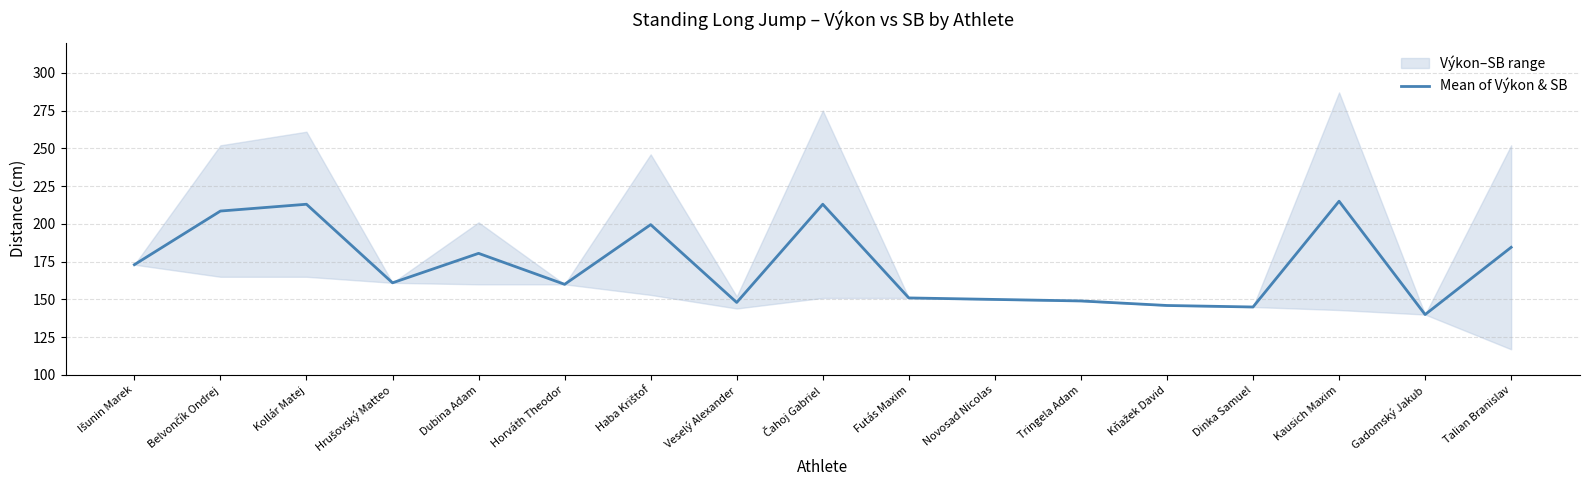

Reading right to left, list all the values displayed in this chart.

Talian Branislav=184.5	Gadomský Jakub=140.0	Kausich Maxim=215.0	Dinka Samuel=145.0	Kňažek David=146.0	Tringela Adam=149.0	Novosad Nicolas=150.0	Futás Maxim=151.0	Čahoj Gabriel=213.0	Veselý Alexander=148.0	Haba Krištof=199.5	Horváth Theodor=160.0	Dubina Adam=180.5	Hrušovský Matteo=161.0	Kollár Matej=213.0	Belvončík Ondrej=208.5	Išunin Marek=173.0